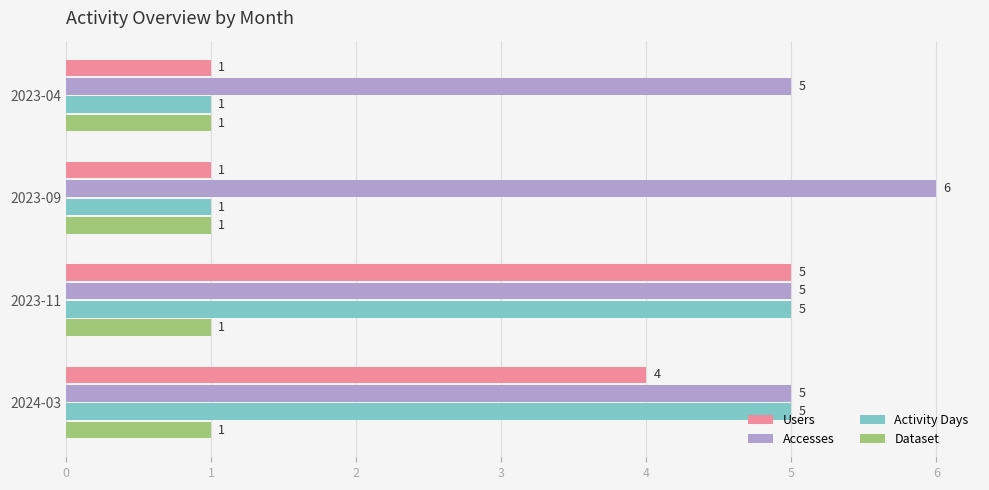

At how many categories does at least one series exceed 3?

4